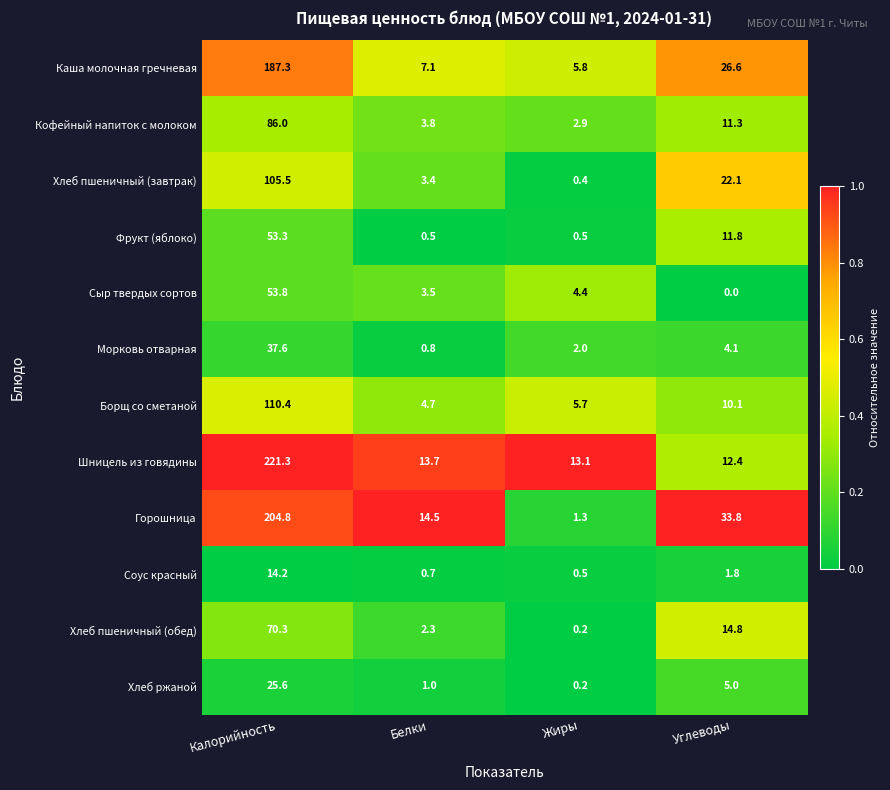

Which series has the largest total across all categories?

Шницель из говядины